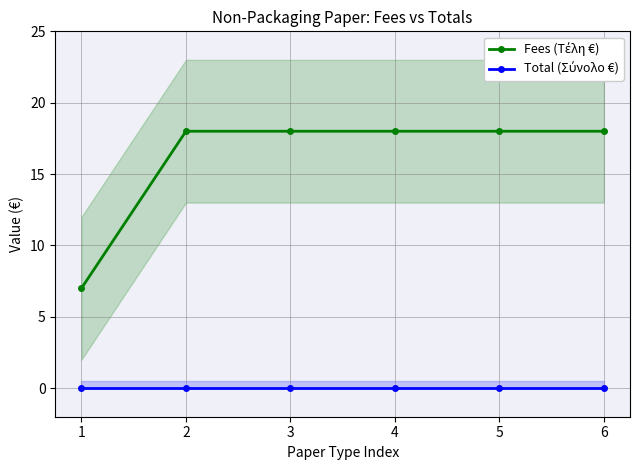

Is the value of Fees (Τέλη €) at 1 greater than the value of Total (Σύνολο €) at 3?

Yes